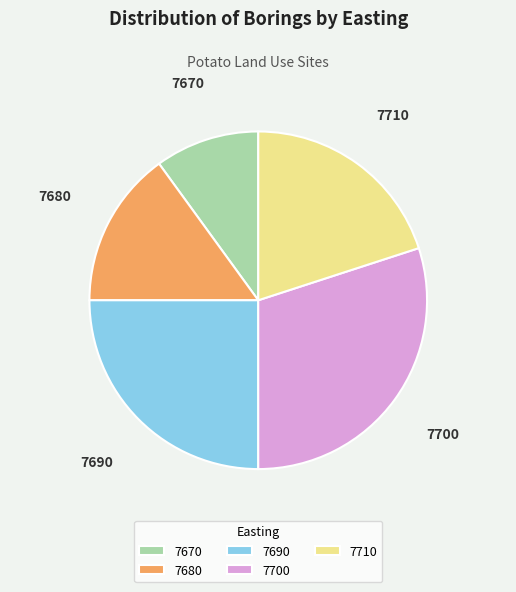

What is the largest slice in the pie chart?

7700